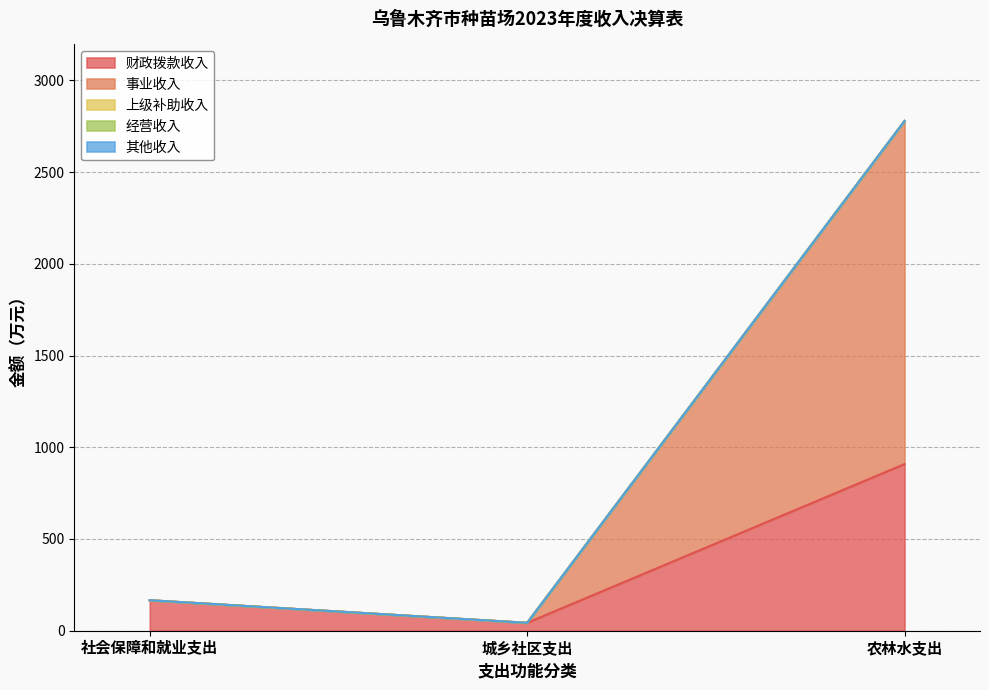

At how many categories does at least one series exceed 936?

1